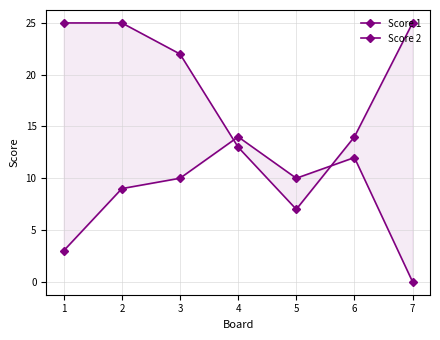

Between 2 and 7, which is larger?

2